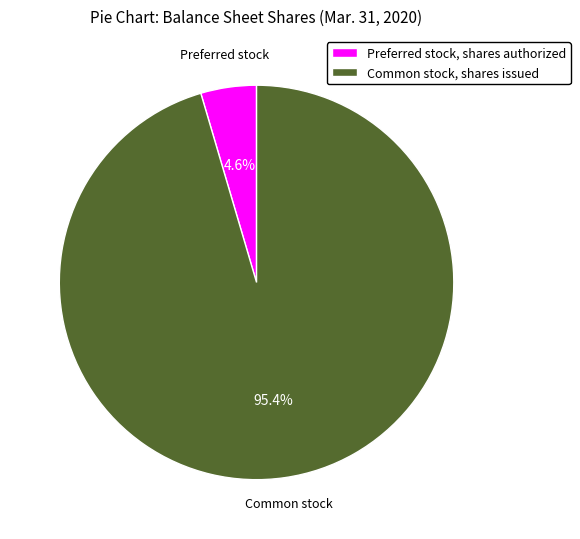

Which category accounts for the majority?

Common stock, shares issued